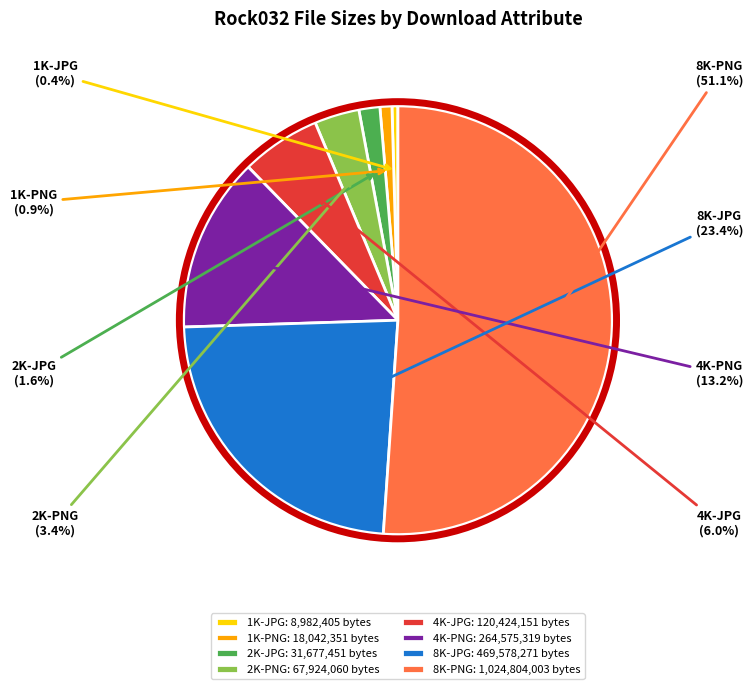

Is 1K-JPG the majority of the pie?

No